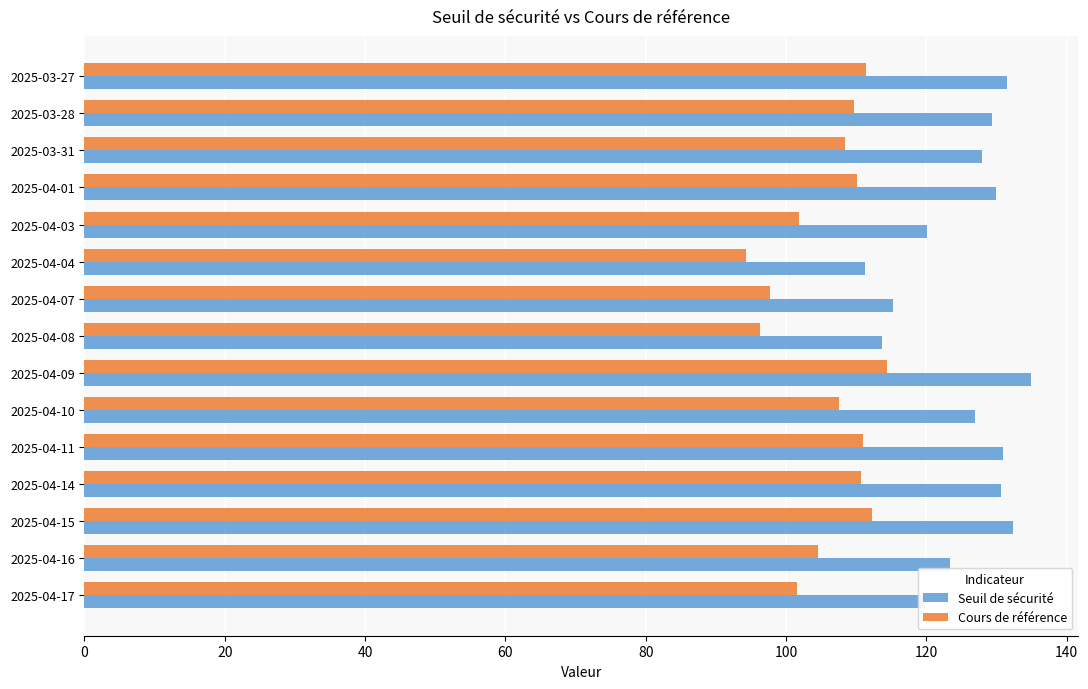

What is the total value across all series at 2025-04-16?

227.8